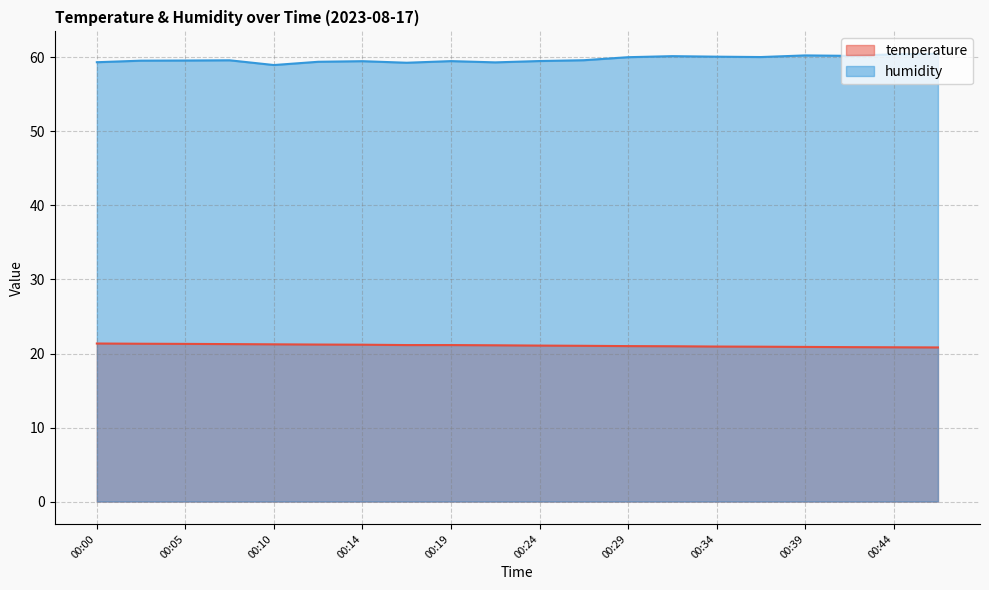

Between 00:29 and 00:31, which series saw the biggest shift?

humidity